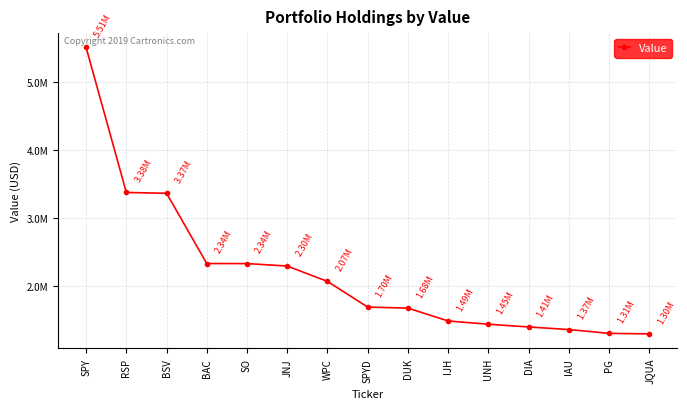

Reading left to right, what are all the values shown in this chart?

5512000	3381000	3369000	2337000	2336000	2300000	2074000	1697000	1682000	1493000	1445000	1405000	1367000	1311000	1303000